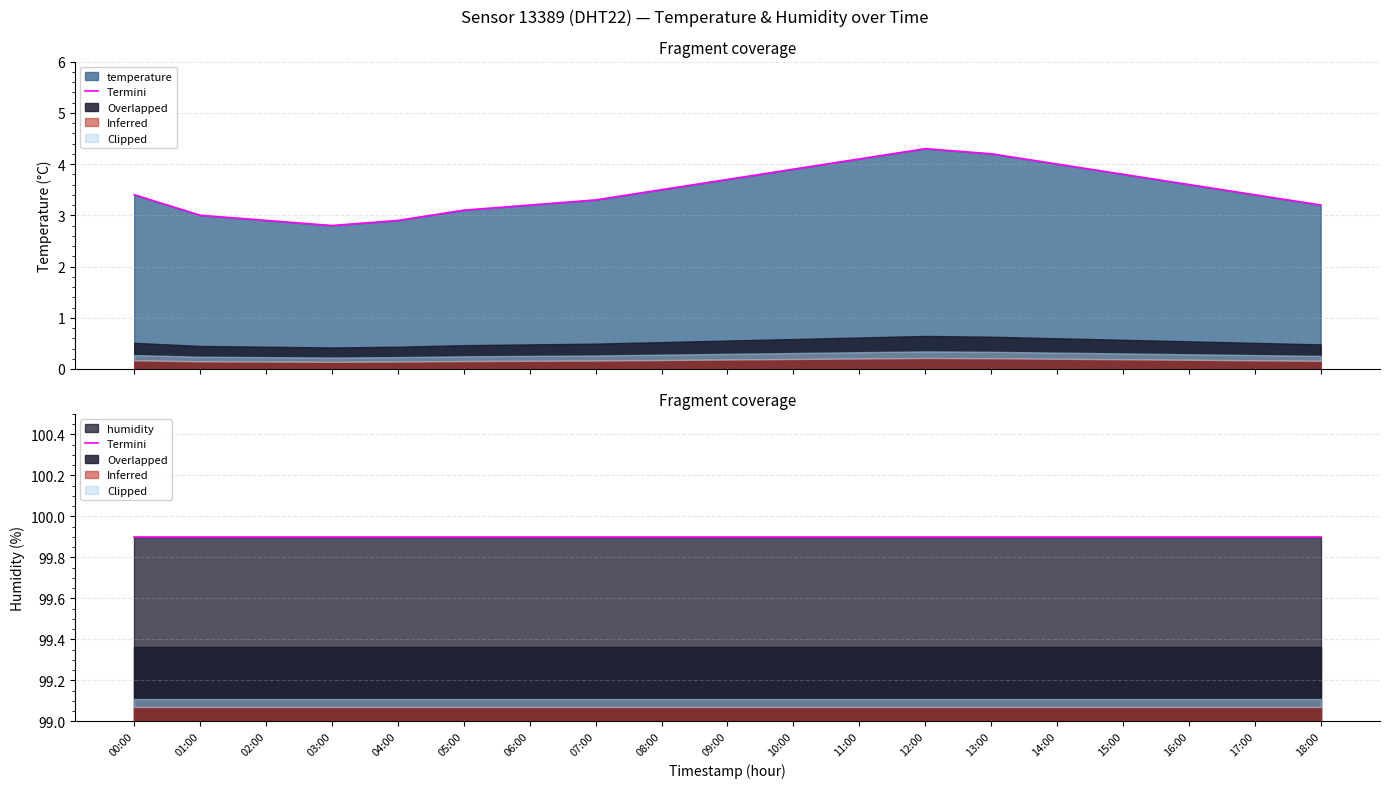

Reading left to right, what are all the values shown in this chart?

00:00=3.4	01:00=3.0	02:00=2.9	03:00=2.8	04:00=2.9	05:00=3.1	06:00=3.2	07:00=3.3	08:00=3.5	09:00=3.7	10:00=3.9	11:00=4.1	12:00=4.3	13:00=4.2	14:00=4.0	15:00=3.8	16:00=3.6	17:00=3.4	18:00=3.2